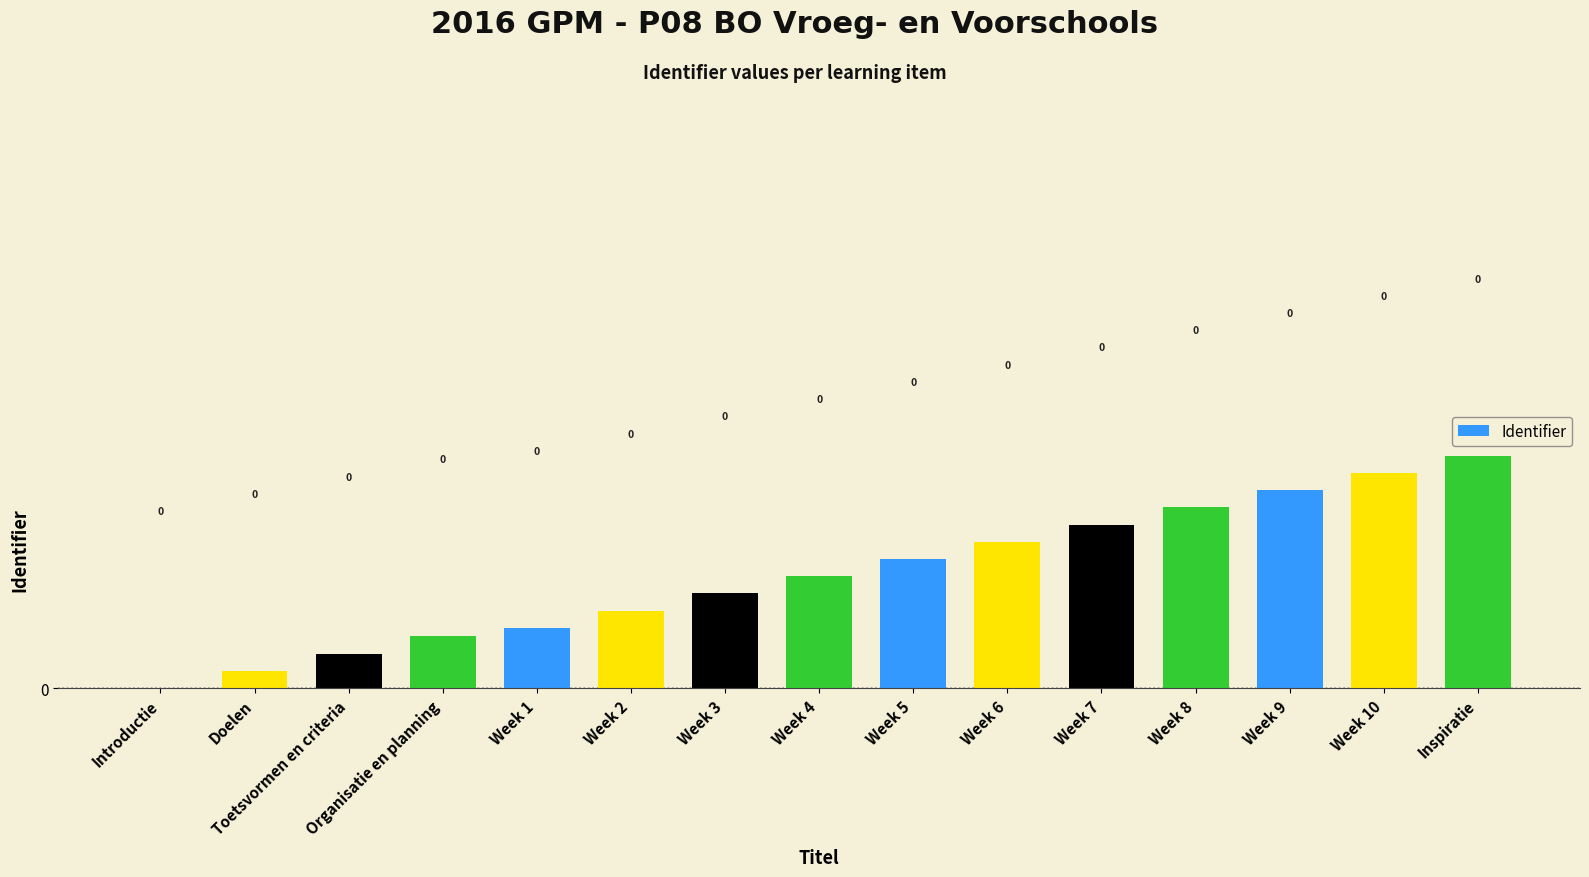

True or false: the data shows 0.0 at Toetsvormen en criteria.

True